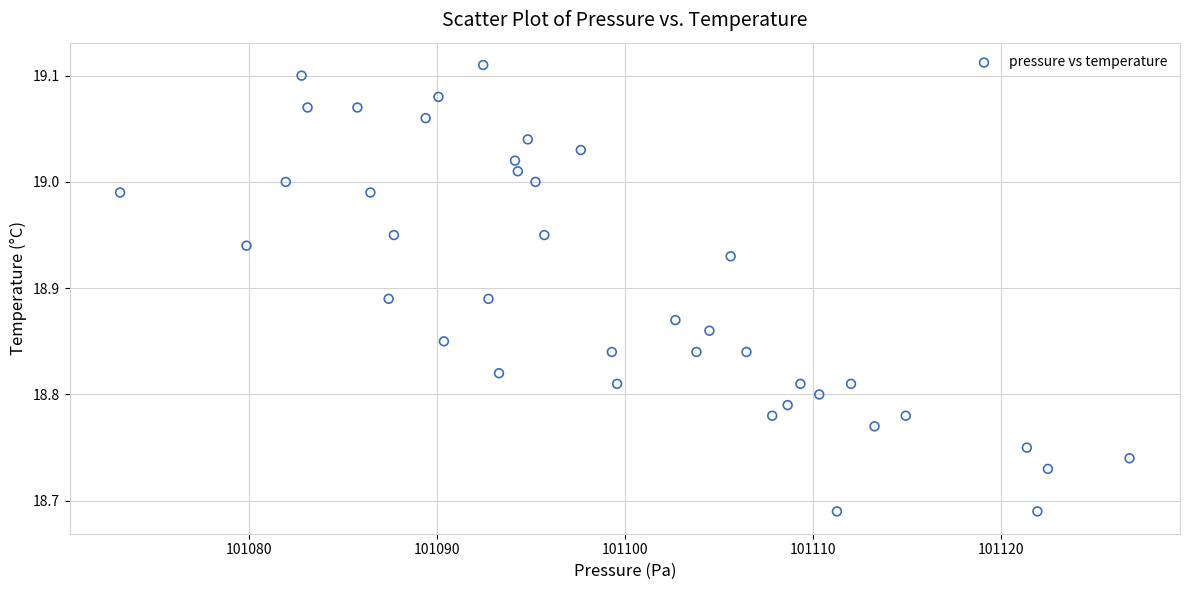

What is the range of X values (max minus min)?

53.7